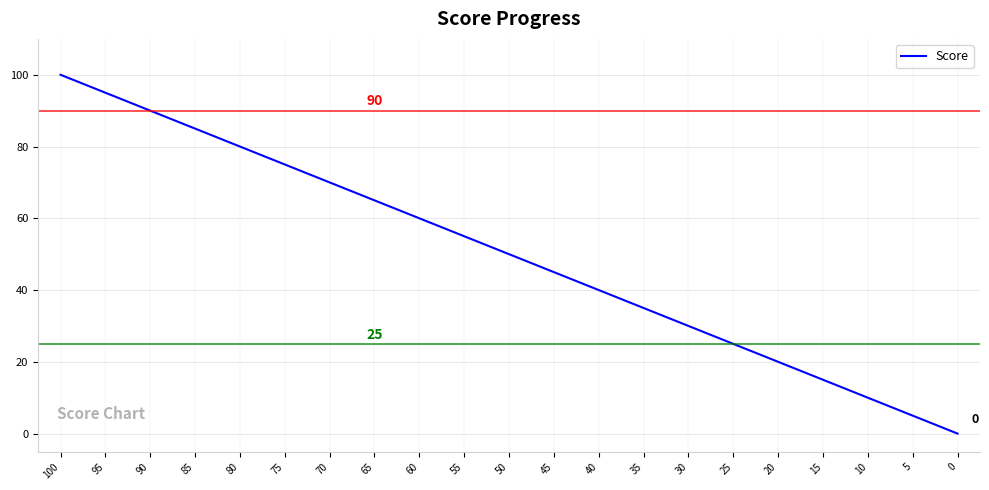

How many lines are shown in the chart?

1